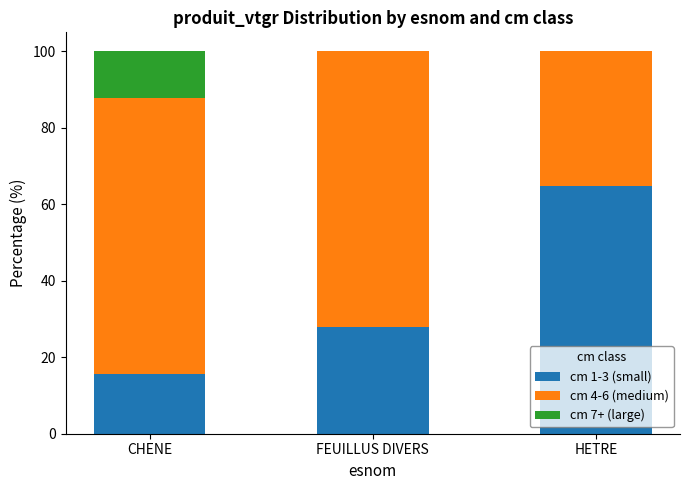

How many distinct data groups are displayed?

3